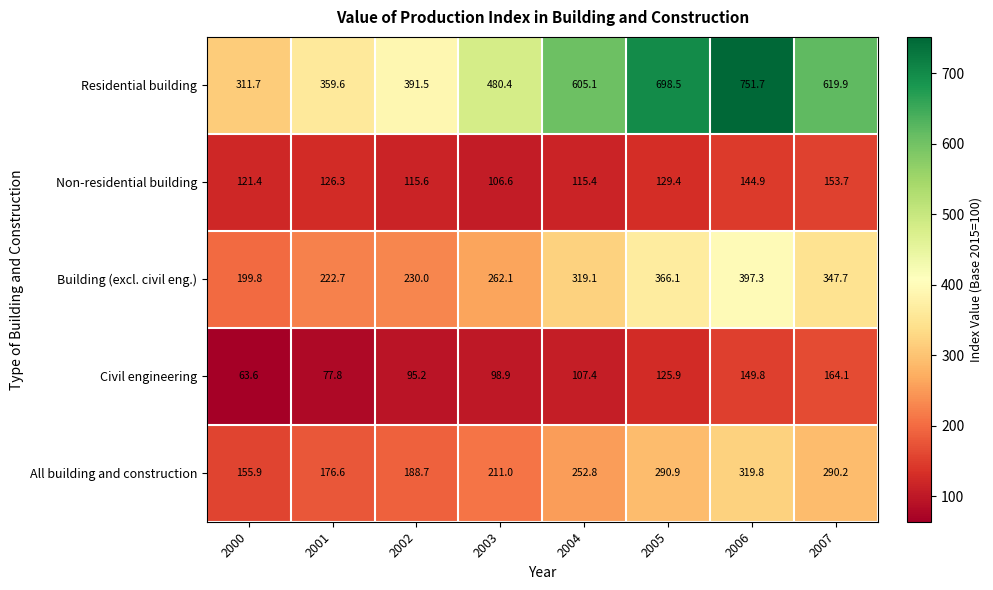

The Civil engineering series shows 176.2 at 2004. True or false?

False